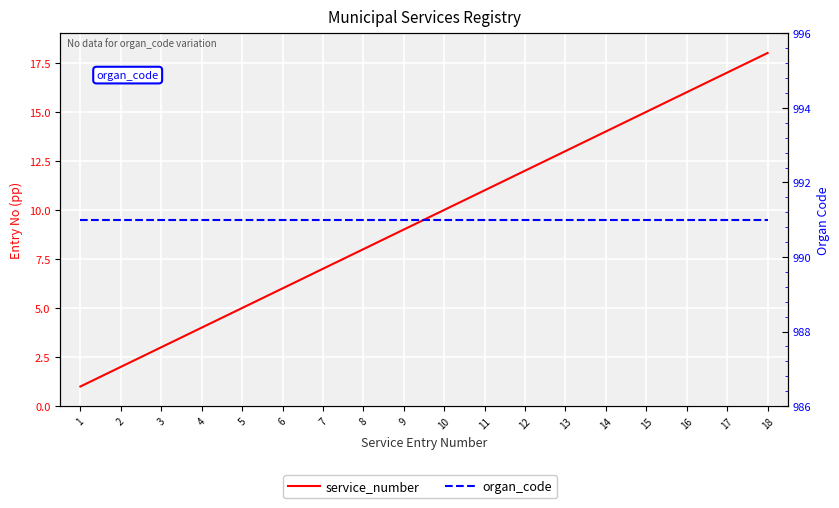

True or false: service_number has a value of 18 at 11.

False